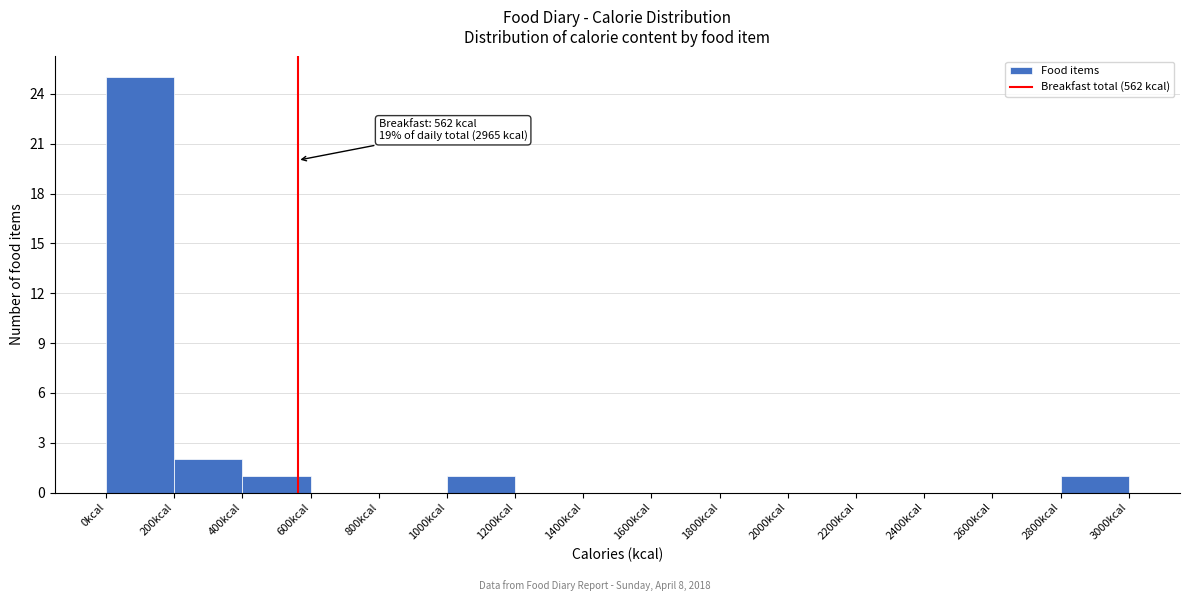

Over which range of the x-axis is the bar tallest?

0 to 200